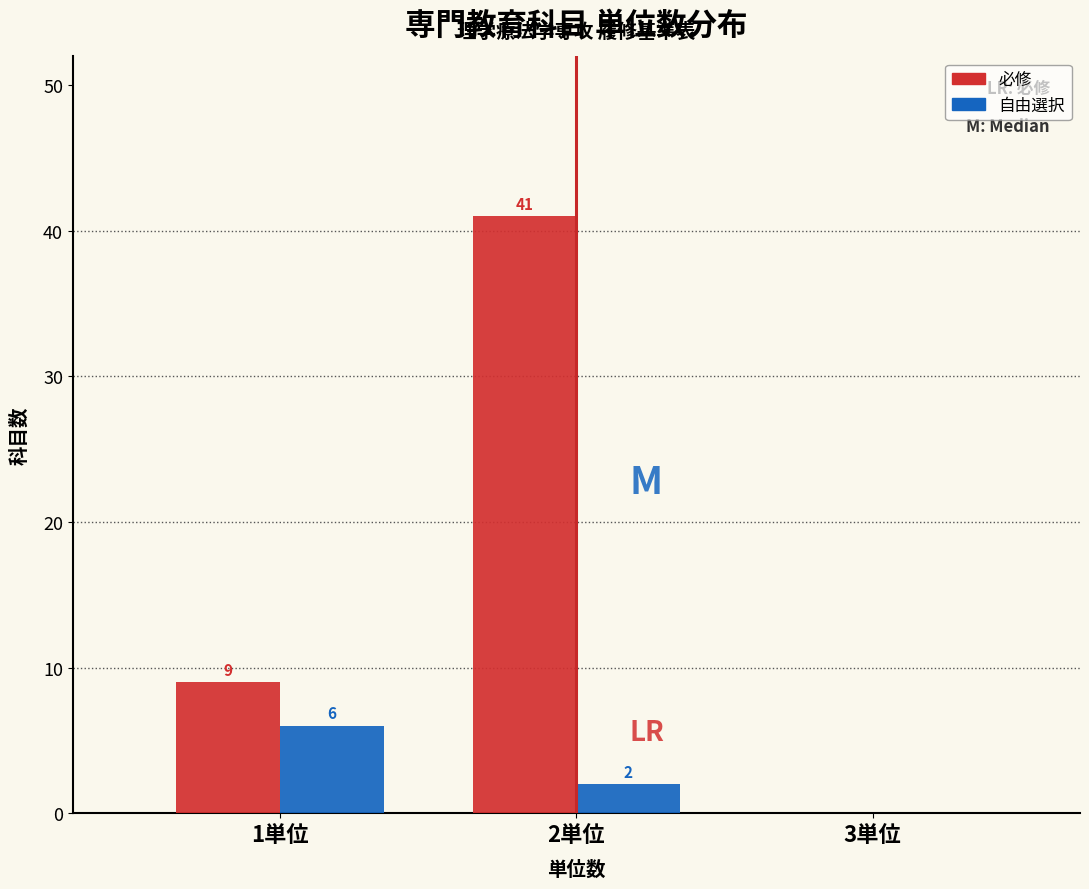

Reading left to right, transcribe all the data shown in this chart.

必修: 1単位=9	2単位=41	3単位=0
自由選択: 1単位=6	2単位=2	3単位=0